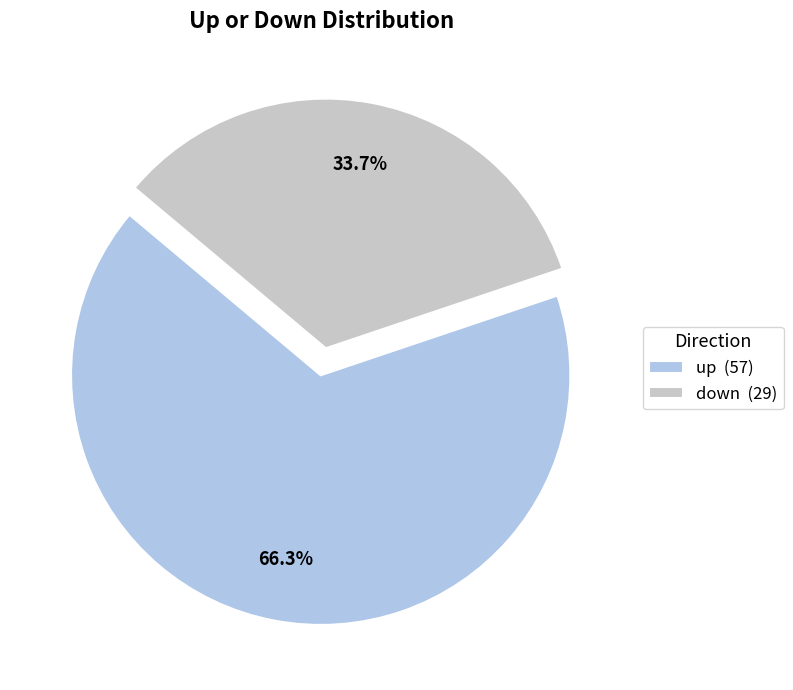

True or false: down accounts for 34% of the total.

True